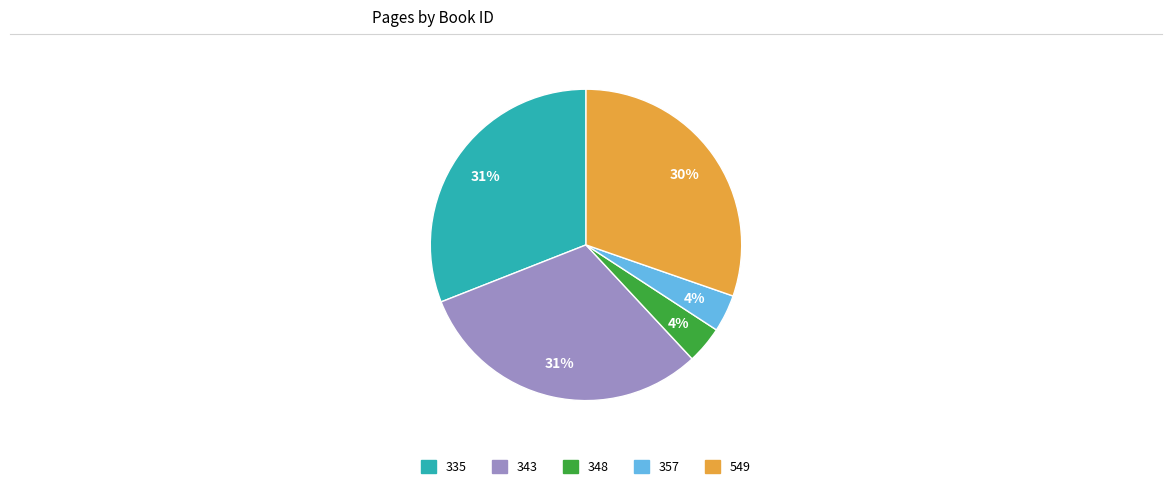

Between 335 and 348, which is larger?

335